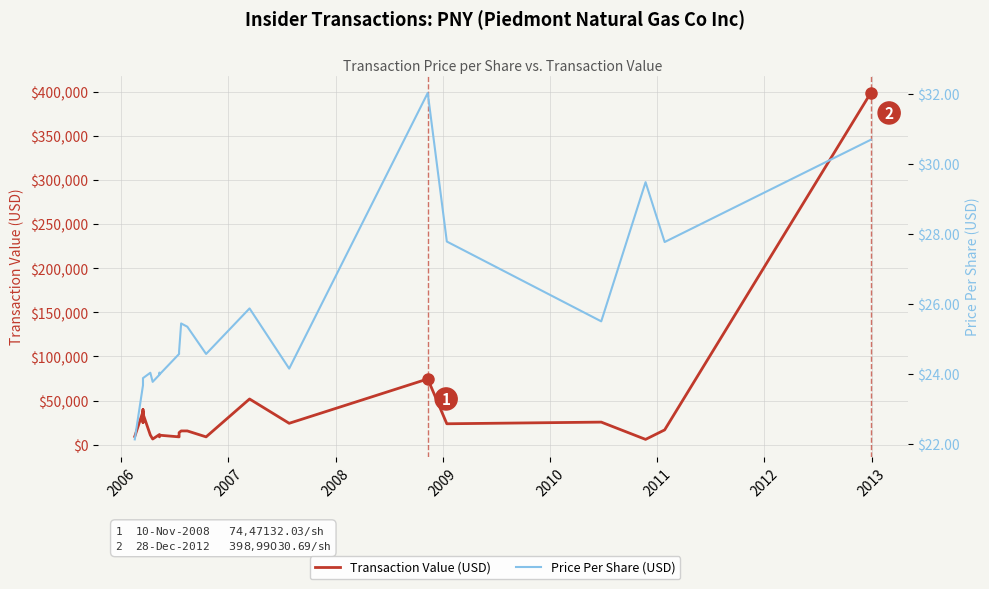

How many series are shown in this chart?

2